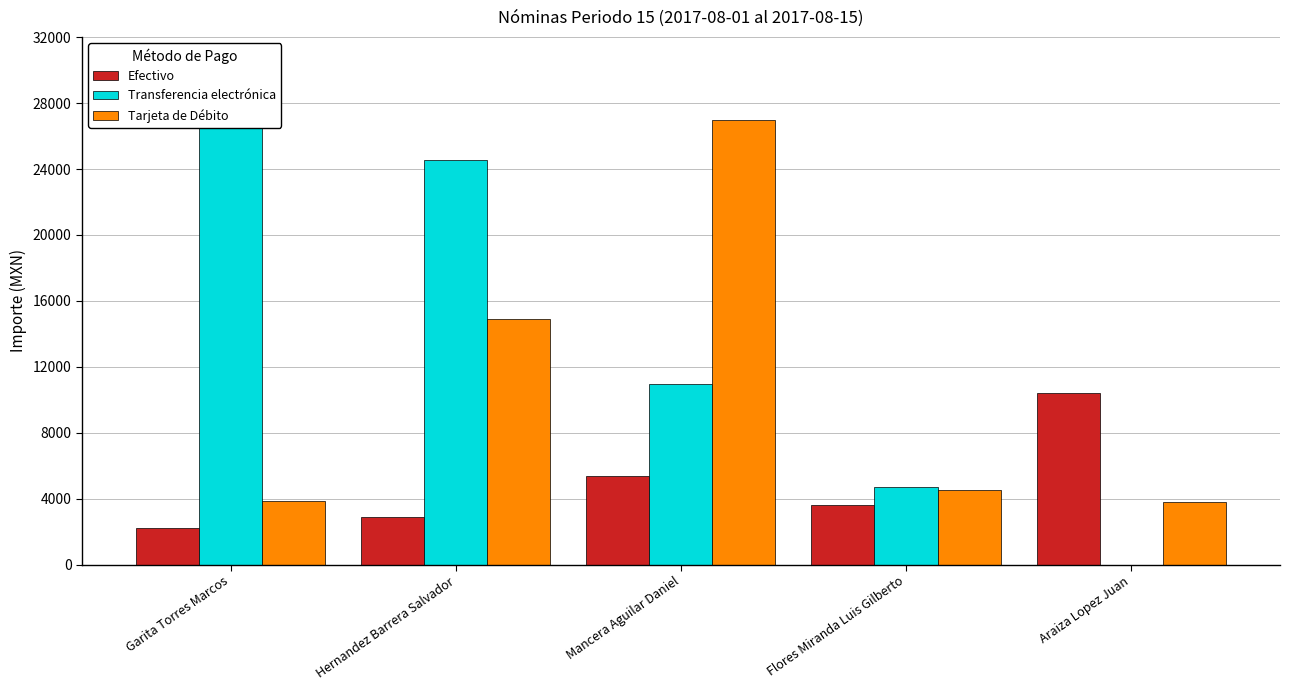

What is the total value across all series at Mancera Aguilar Daniel?

43251.0